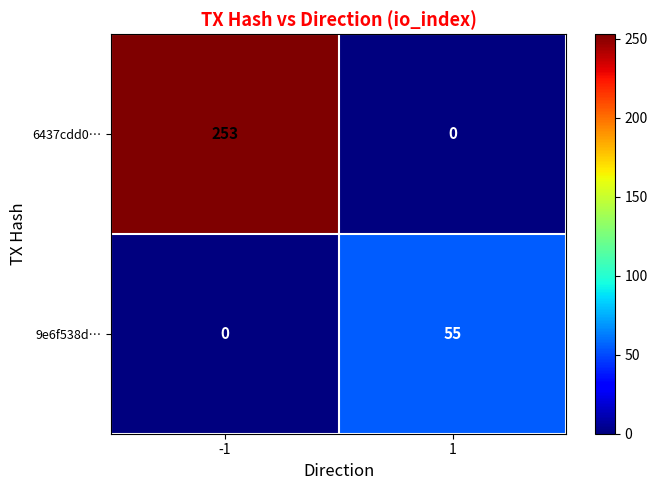

Between -1 and 1, which series saw the biggest shift?

6437cdd0…